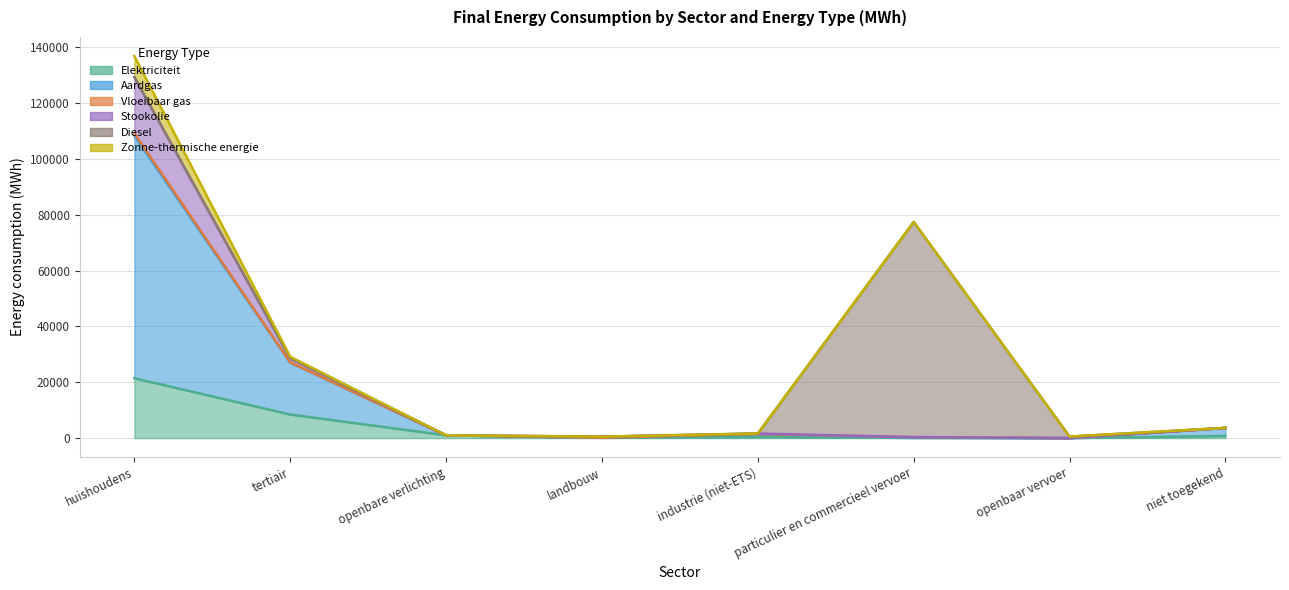

Reading left to right, extract all data points from this chart.

Elektriciteit: huishoudens=21454.5	tertiair=8466.8	openbare verlichting=992.8	landbouw=91.8	industrie (niet-ETS)=417.1	particulier en commercieel vervoer=66.0	openbaar vervoer=5.9	niet toegekend=795.3	totaal=32290.2
Aardgas: huishoudens=86933.1	tertiair=18583.7	openbare verlichting=0.0	landbouw=43.1	industrie (niet-ETS)=960.9	particulier en commercieel vervoer=100.0	openbaar vervoer=0.0	niet toegekend=2860.0	totaal=109480.9
Vloeibaar gas: huishoudens=795.5	tertiair=96.9	openbare verlichting=0.0	landbouw=2.7	industrie (niet-ETS)=64.7	particulier en commercieel vervoer=198.3	openbaar vervoer=0.0	niet toegekend=0.0	totaal=1158.1
Stookolie: huishoudens=20154.9	tertiair=1437.3	openbare verlichting=0.0	landbouw=382.4	industrie (niet-ETS)=190.2	particulier en commercieel vervoer=0.0	openbaar vervoer=0.0	niet toegekend=0.0	totaal=22164.8
Diesel: huishoudens=0.0	tertiair=0.0	openbare verlichting=0.0	landbouw=0.0	industrie (niet-ETS)=0.0	particulier en commercieel vervoer=77107.3	openbaar vervoer=551.1	niet toegekend=0.0	totaal=77658.4
Zonne-thermische energie: huishoudens=7560.9	tertiair=577.9	openbare verlichting=0.0	landbouw=0.0	industrie (niet-ETS)=26.3	particulier en commercieel vervoer=0.0	openbaar vervoer=0.0	niet toegekend=0.0	totaal=8165.1